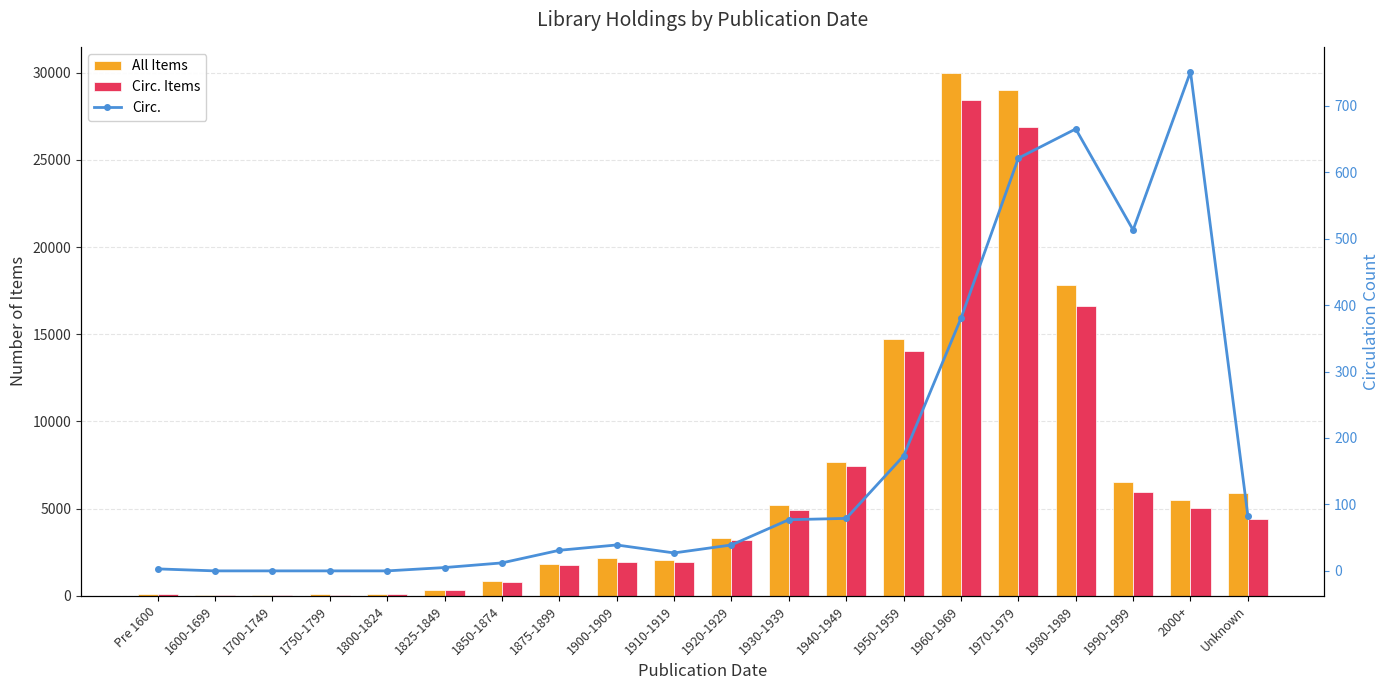

What is the spread (max minus min) of values at 1950-1959?

14569